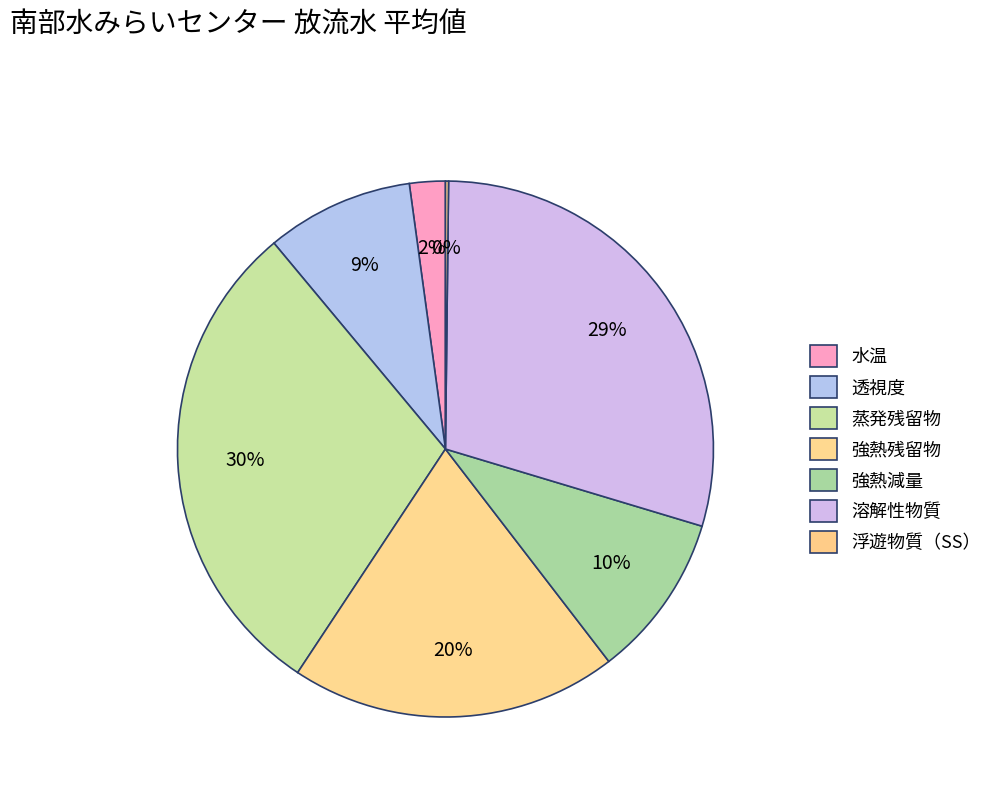

What portion of the pie excludes 強熱減量?

90.1%